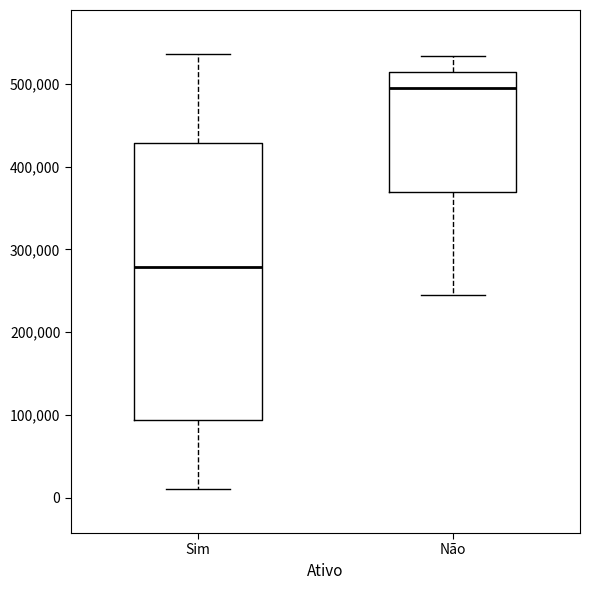

Which box's median line is the lowest?

Sim